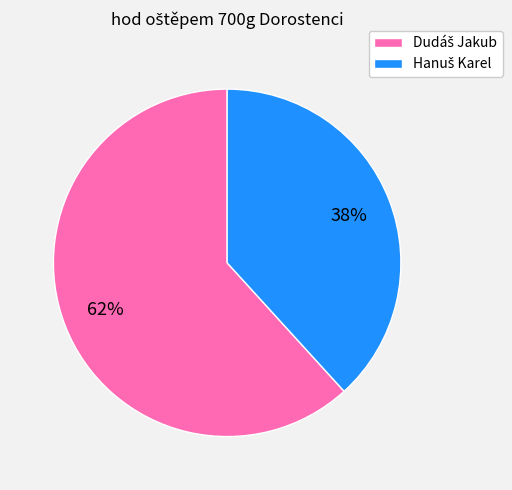

Count the number of slices in the pie.

2